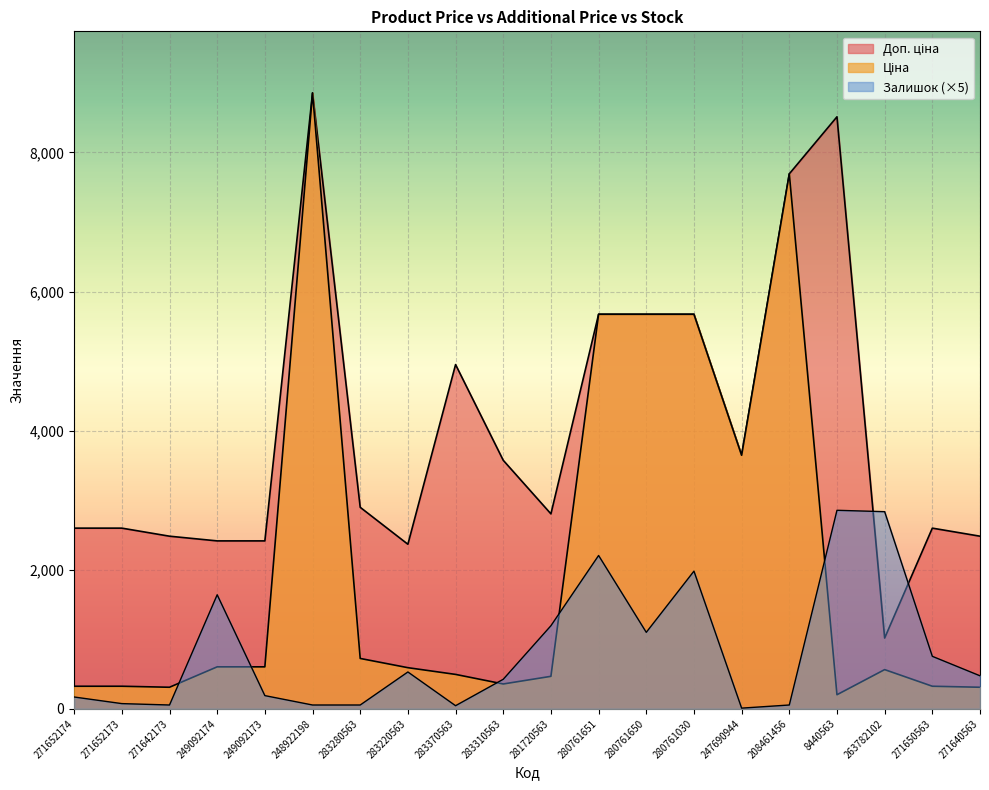

In Ціна, how many points are higher than both neighbors (excluding endpoints)?

3